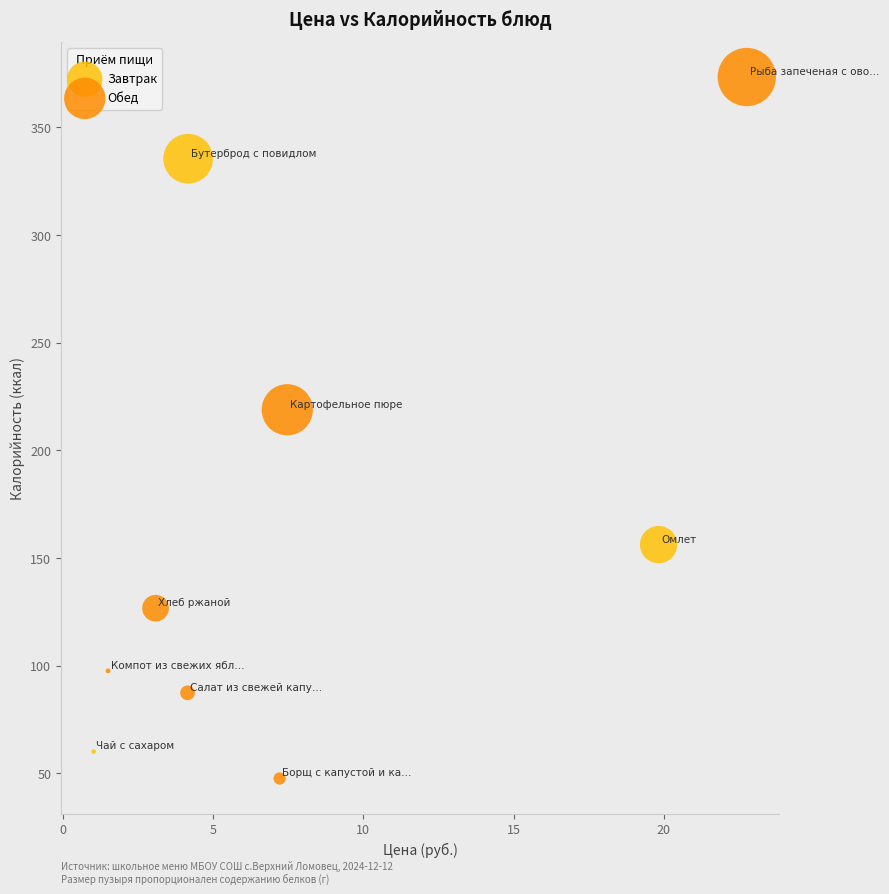

Which series reaches the maximum Y coordinate?

Обед